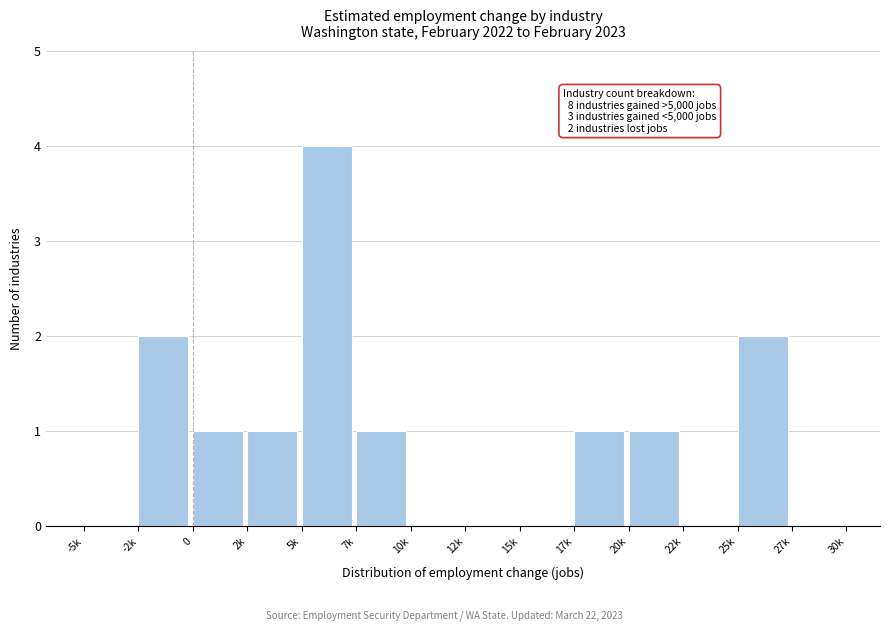

Reading right to left, transcribe all the data shown in this chart.

27k=0	25k=2	22k=0	20k=1	17k=1	15k=0	12k=0	10k=0	7k=1	5k=4	2k=1	0=1	-2k=2	-5k=0